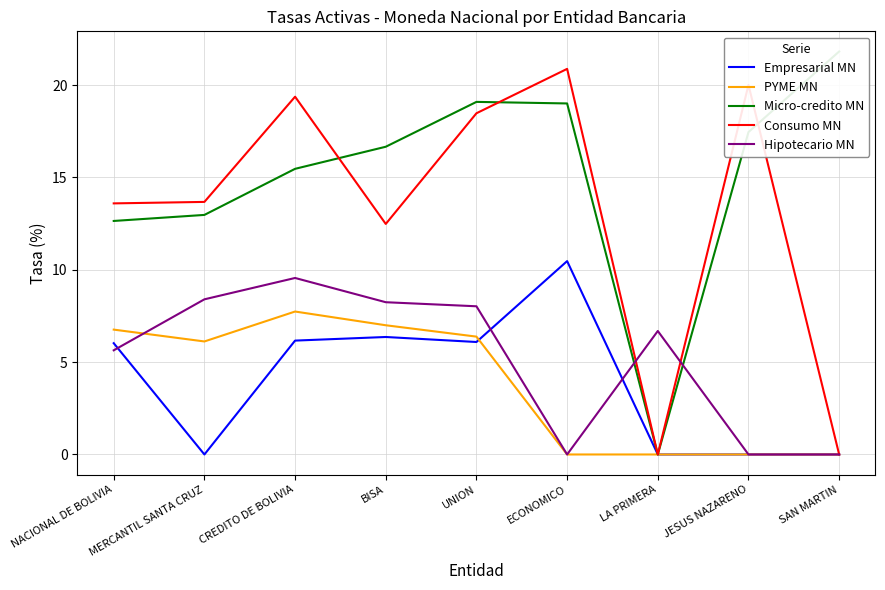

What is the difference between the second highest and second lowest values in the PYME MN series?

7.0